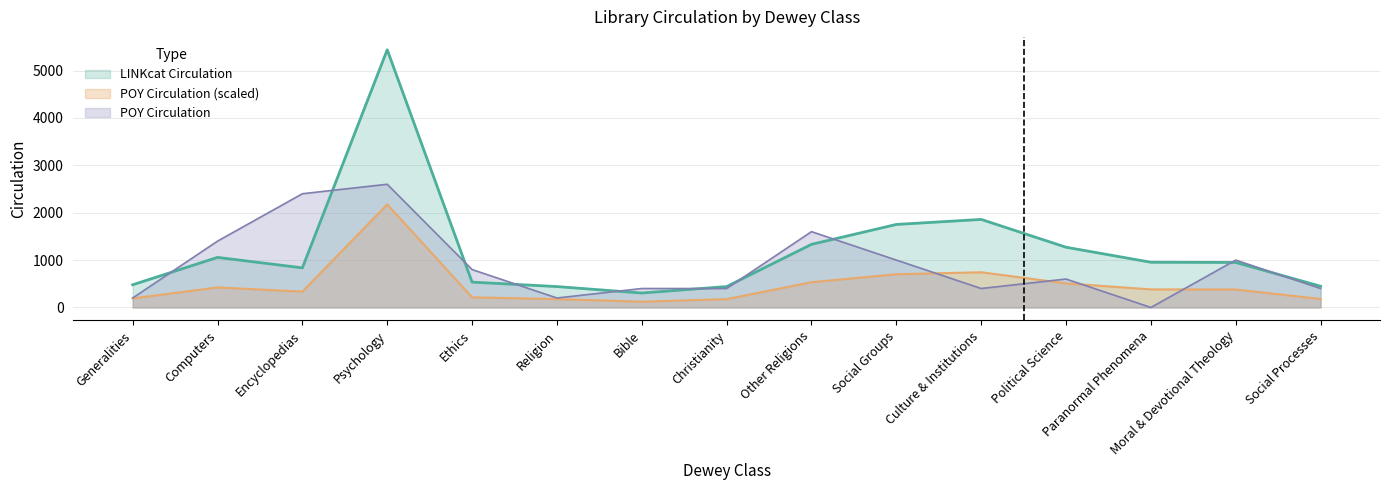

What is the minimum value for LINKcat Circulation?

305.0